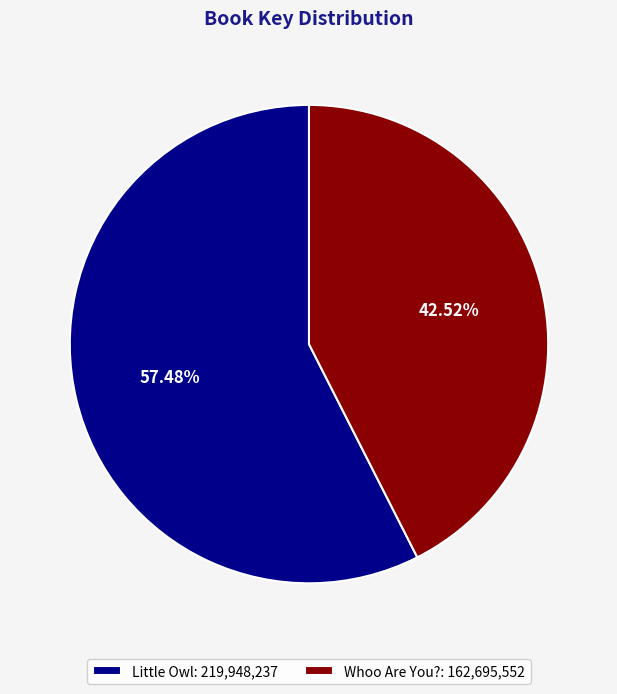

Is it true that Whoo Are You? is 43% of the pie?

True